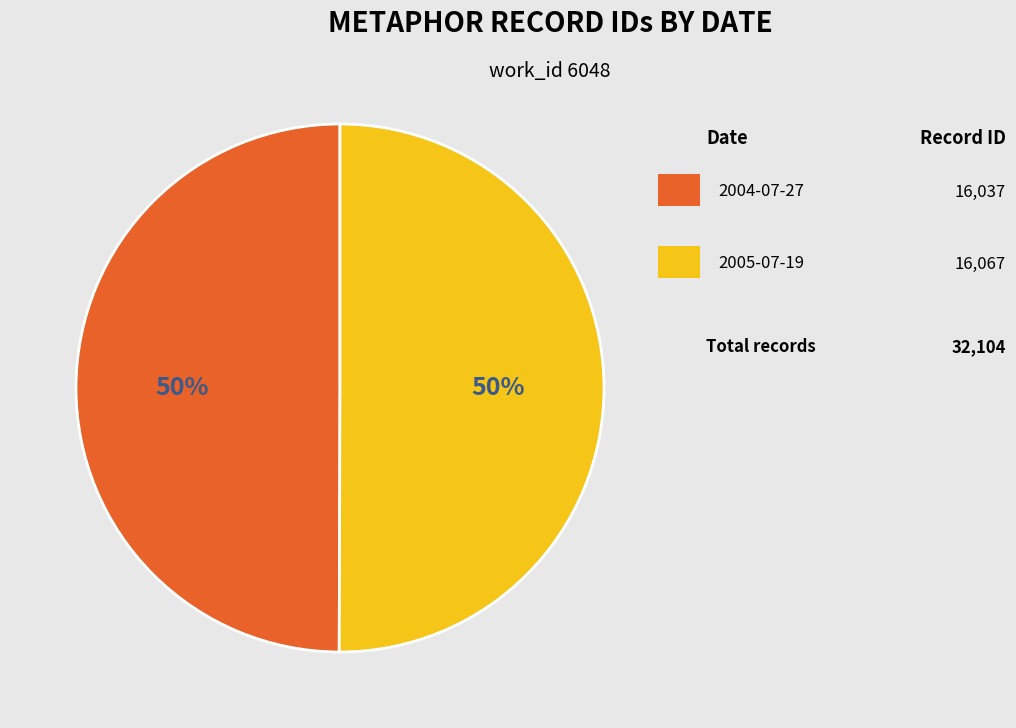

How many segments does this pie chart have?

2